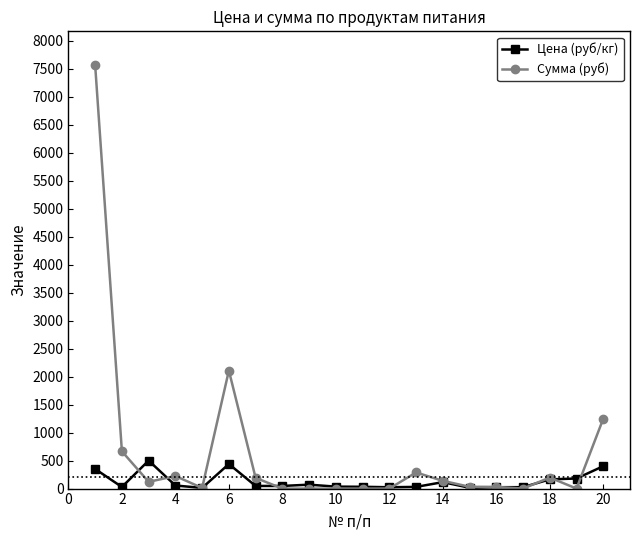

Which series has the largest range (max minus min)?

Сумма (руб)